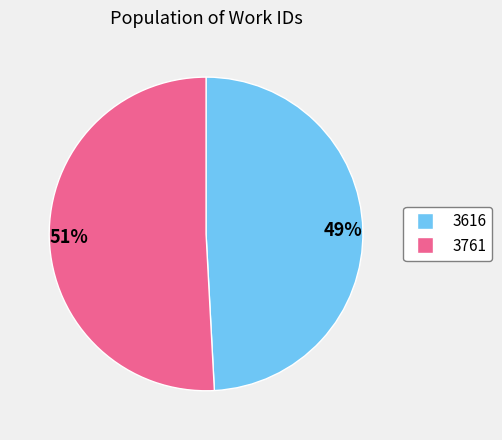

How many slices are in this pie chart?

2